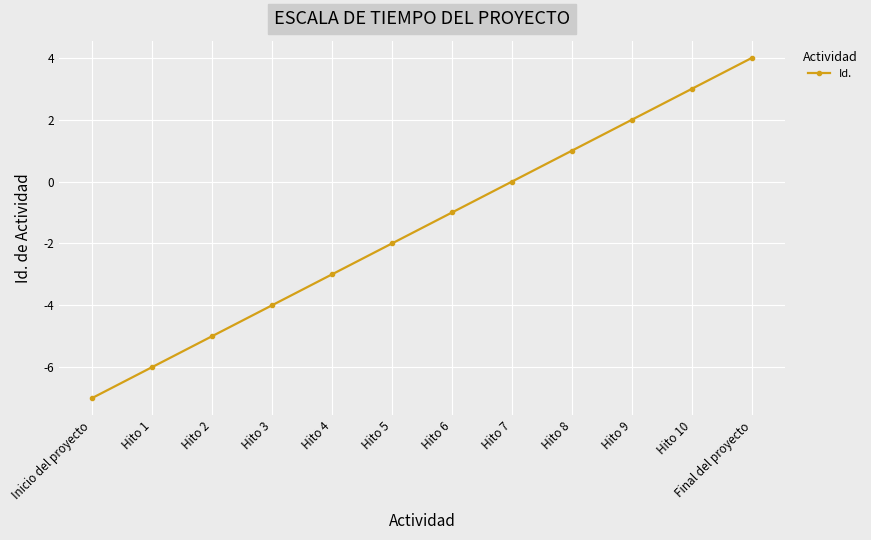

What is the sum of the values at Hito 8 and Hito 2?

-4